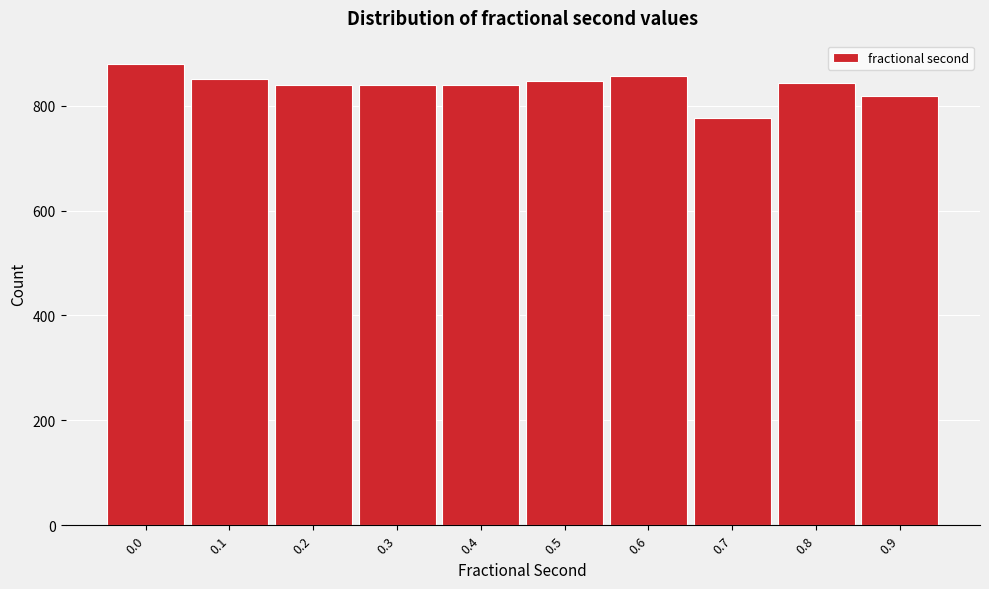

What is the change in value from 0.0 to 0.1?

-30